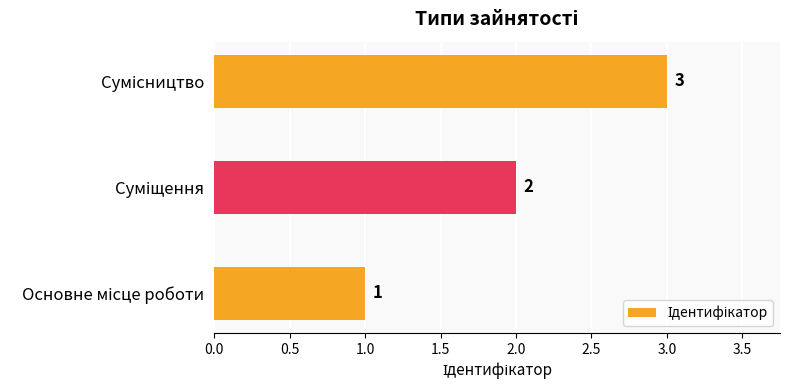

What is the sum of all values?

6